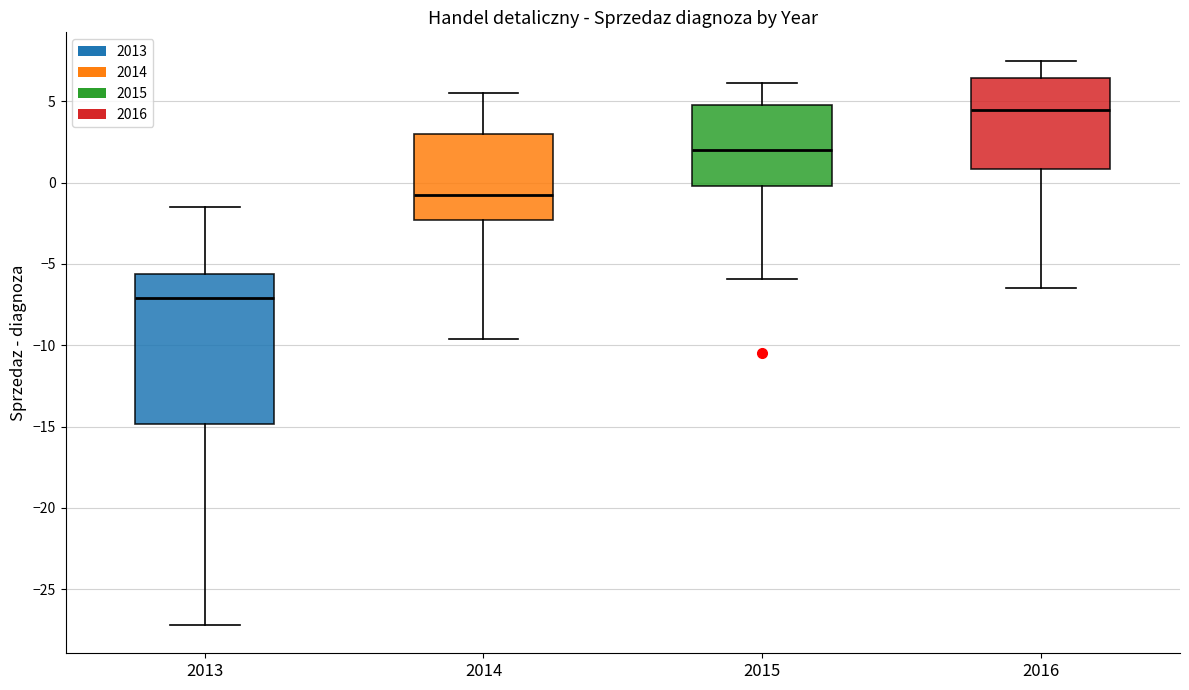

Comparing the boxes themselves (not the whiskers), which one is the tallest?

2013